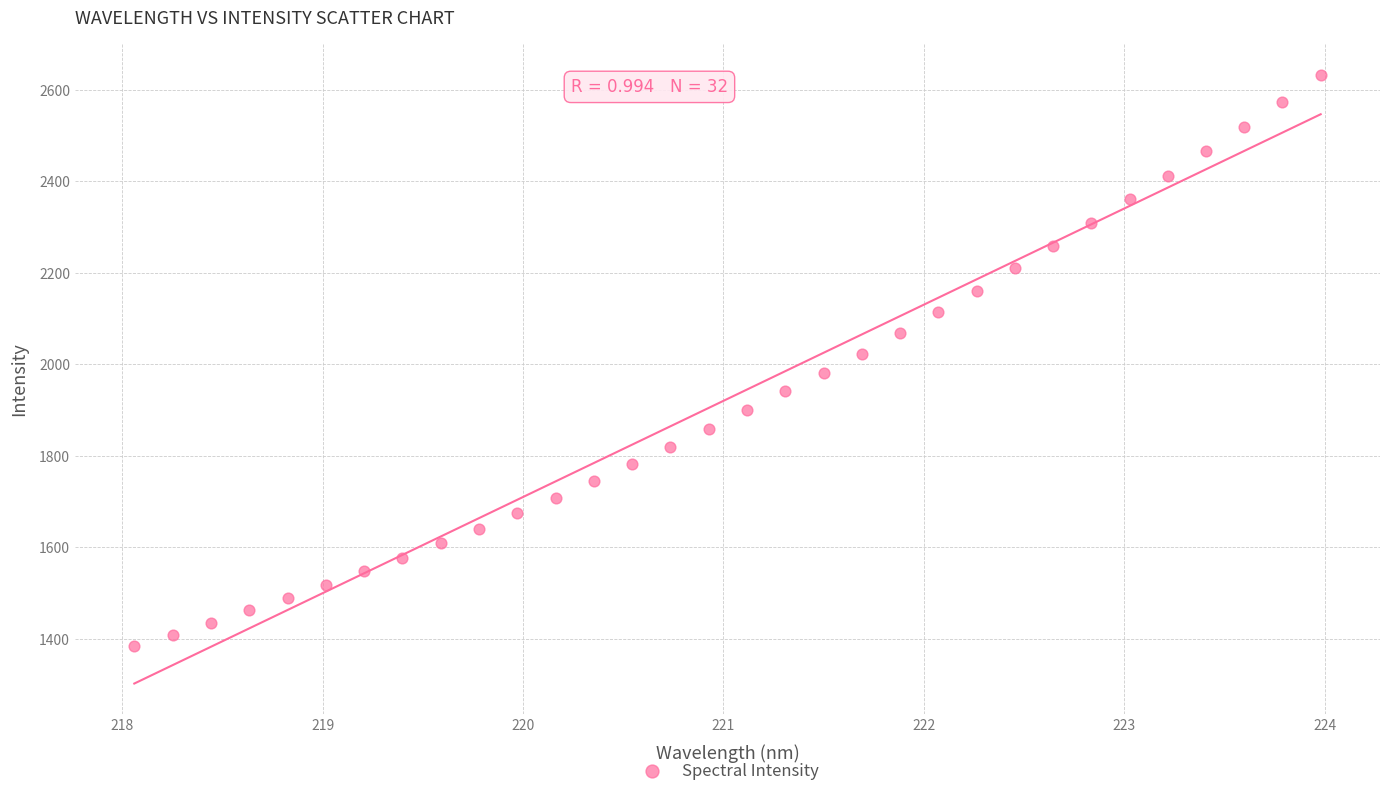

What is the range of Y values (max minus min)?

1249.0